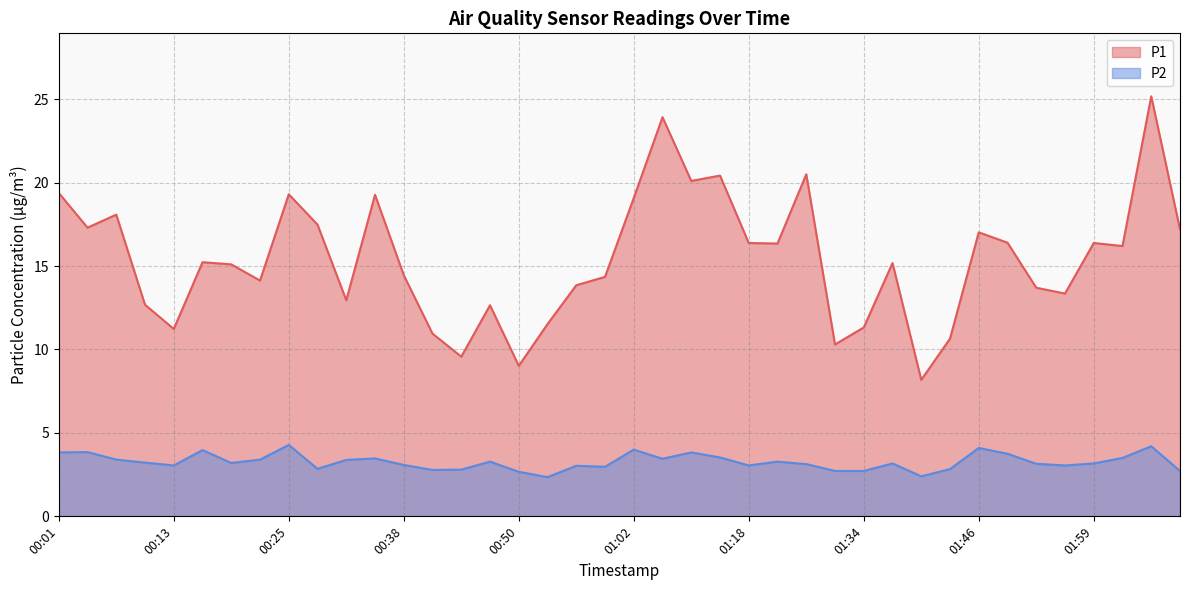

The value of P2 at 00:22 is 0.9. True or false?

False